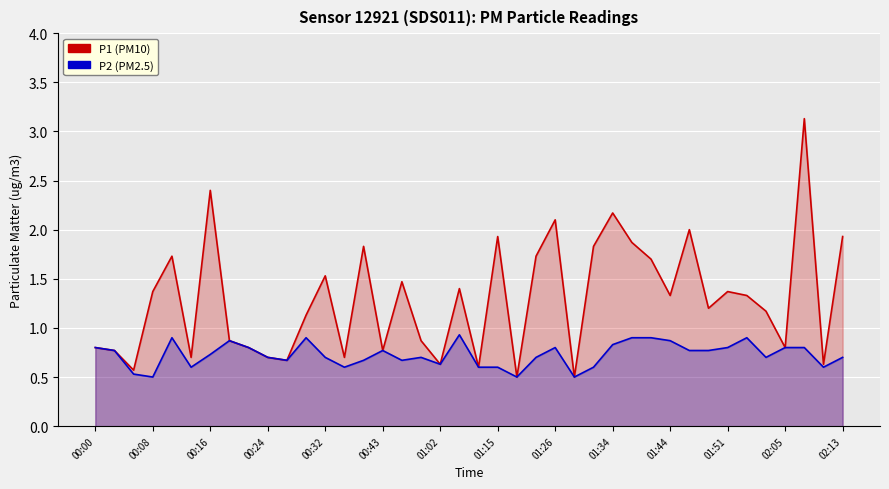

What is the difference between the highest and lowest values at 00:16?

1.7